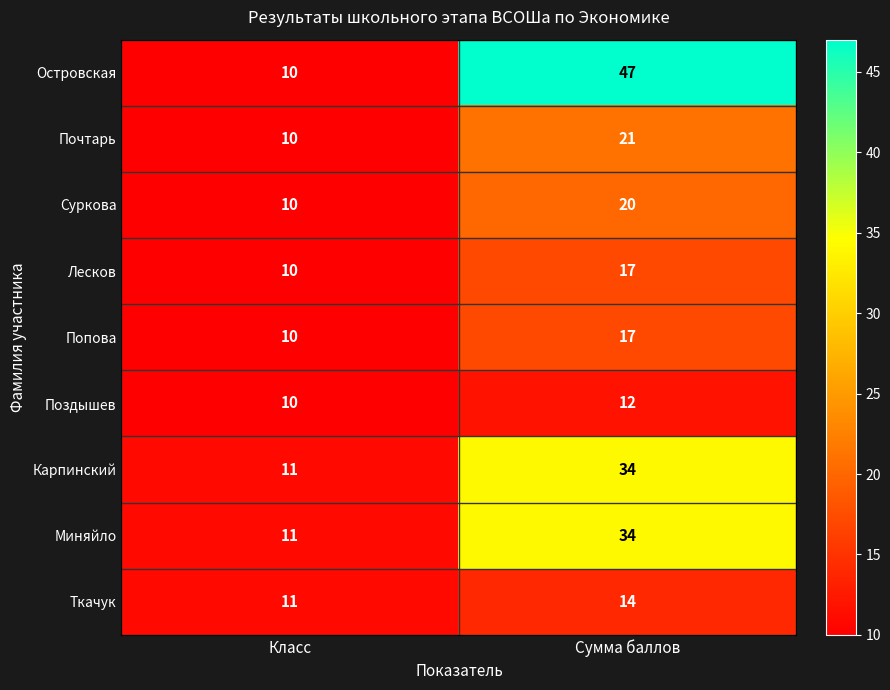

At how many categories does at least one series exceed 40?

1